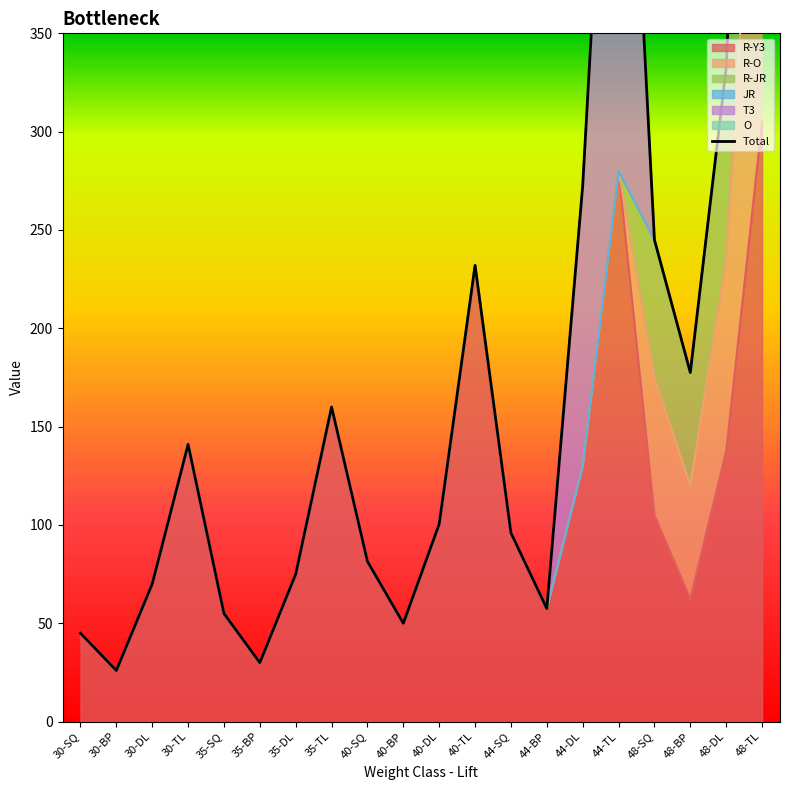

Rank the categories by value from highest to lowest.

48-TL, 44-TL, 48-DL, 44-DL, 48-SQ, 40-TL, 48-BP, 35-TL, 30-TL, 40-DL, 44-SQ, 40-SQ, 35-DL, 30-DL, 44-BP, 35-SQ, 40-BP, 30-SQ, 35-BP, 30-BP